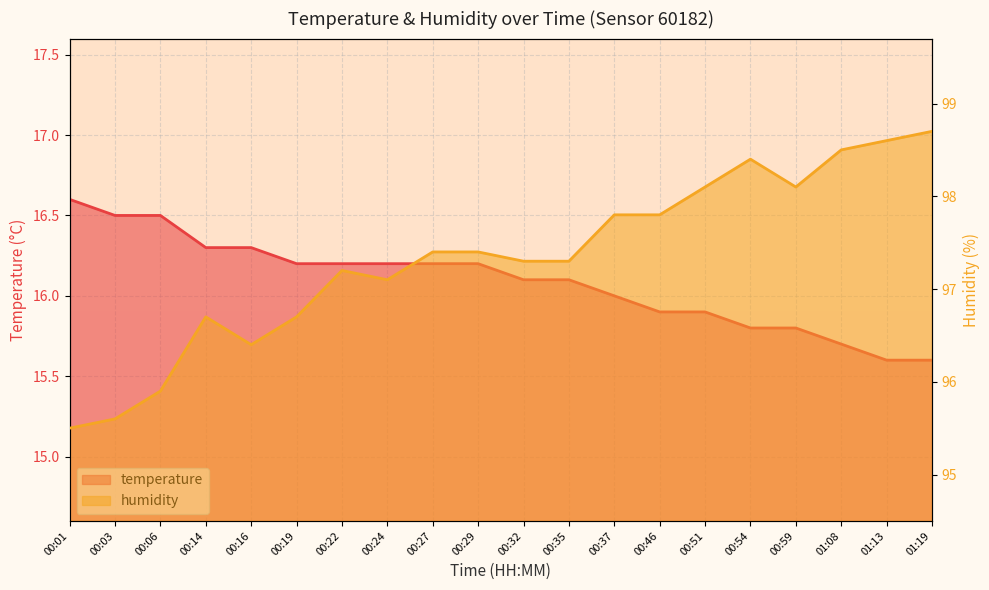

What is the total value across all series at 01:19?

114.3